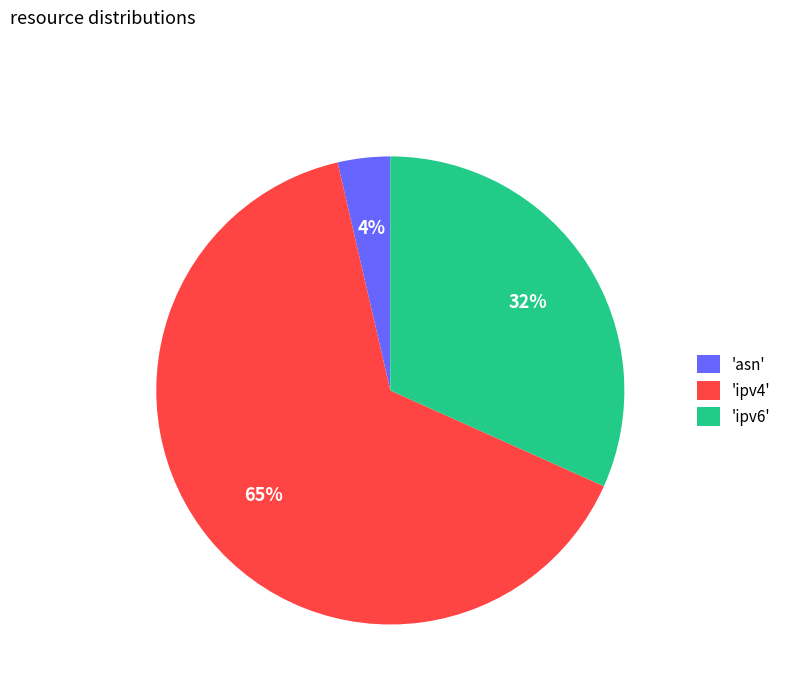

Is there a majority slice in this chart?

Yes